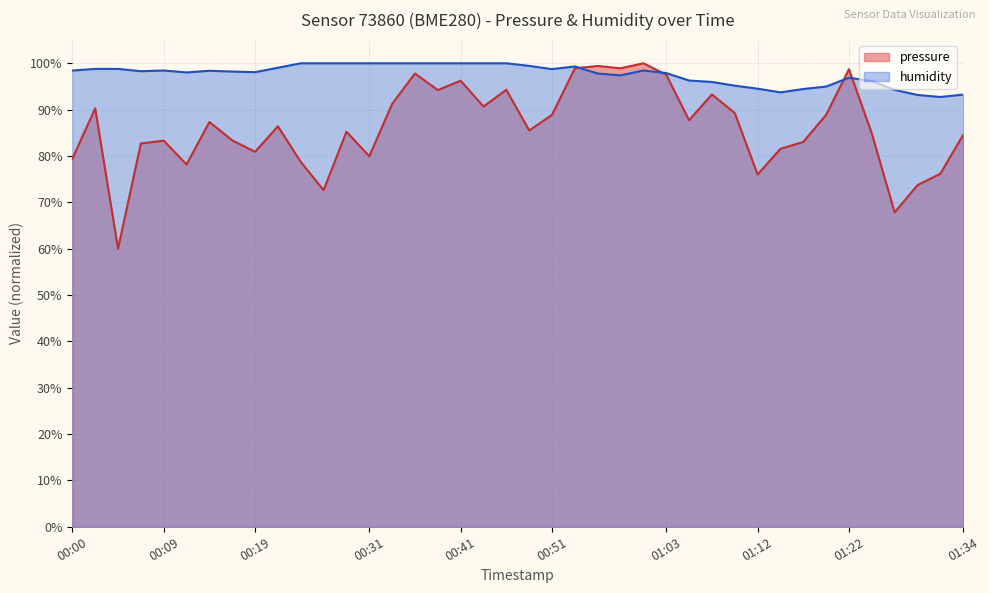

What position from the left is 00:12?

6